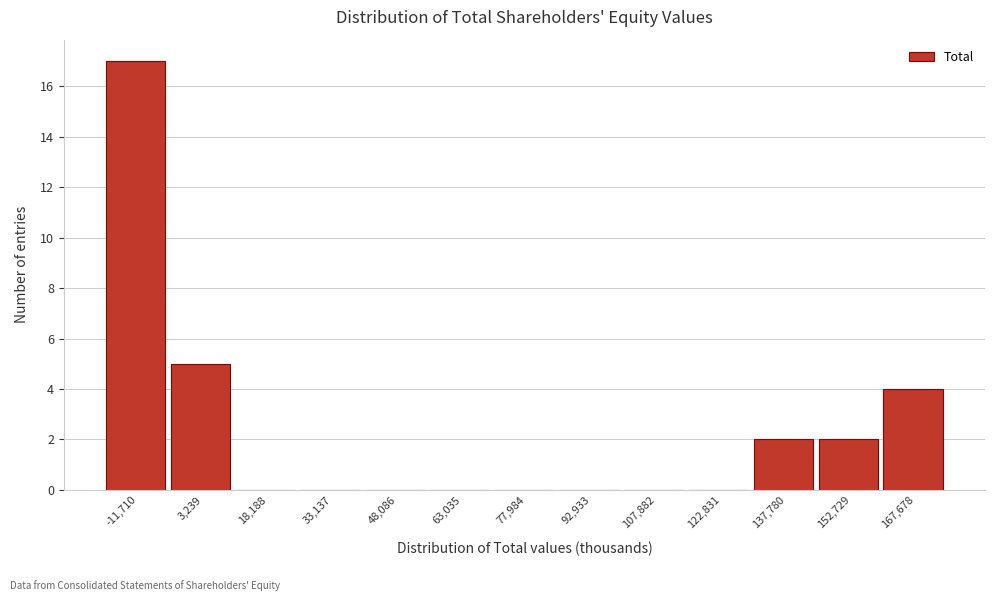

Reading left to right, what are all the values shown in this chart?

-11,710=17	3,239=5	18,188=0	33,137=0	48,086=0	63,035=0	77,984=0	92,933=0	107,882=0	122,831=0	137,780=2	152,729=2	167,678=4